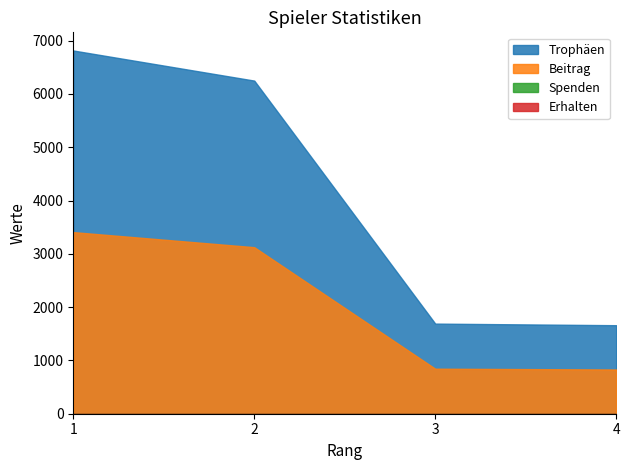

At which category is the sum across all series the highest?

1